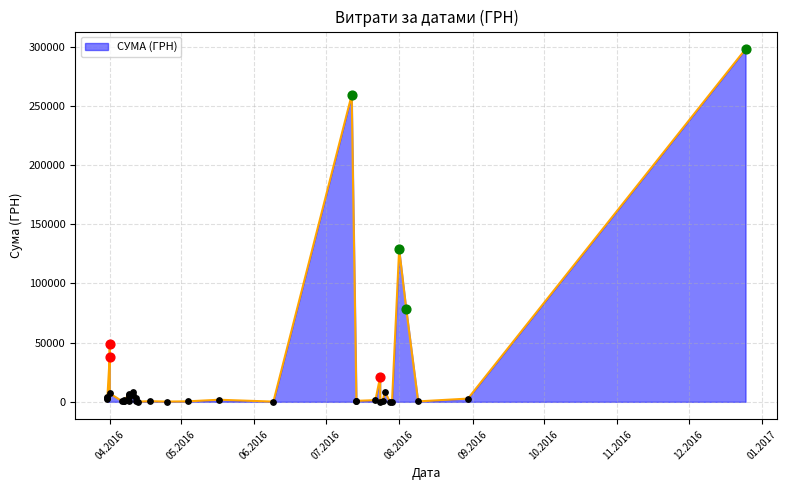

What is the ratio of the value at 29.07.2016 to the value at 09.06.2016?

0.5